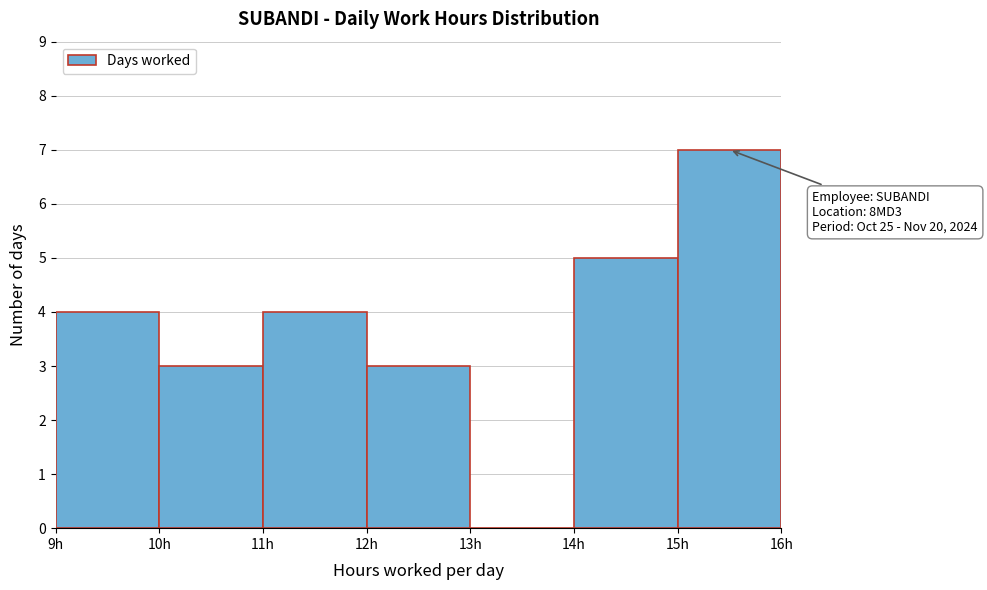

Over which range of the x-axis is the bar tallest?

15 to 16